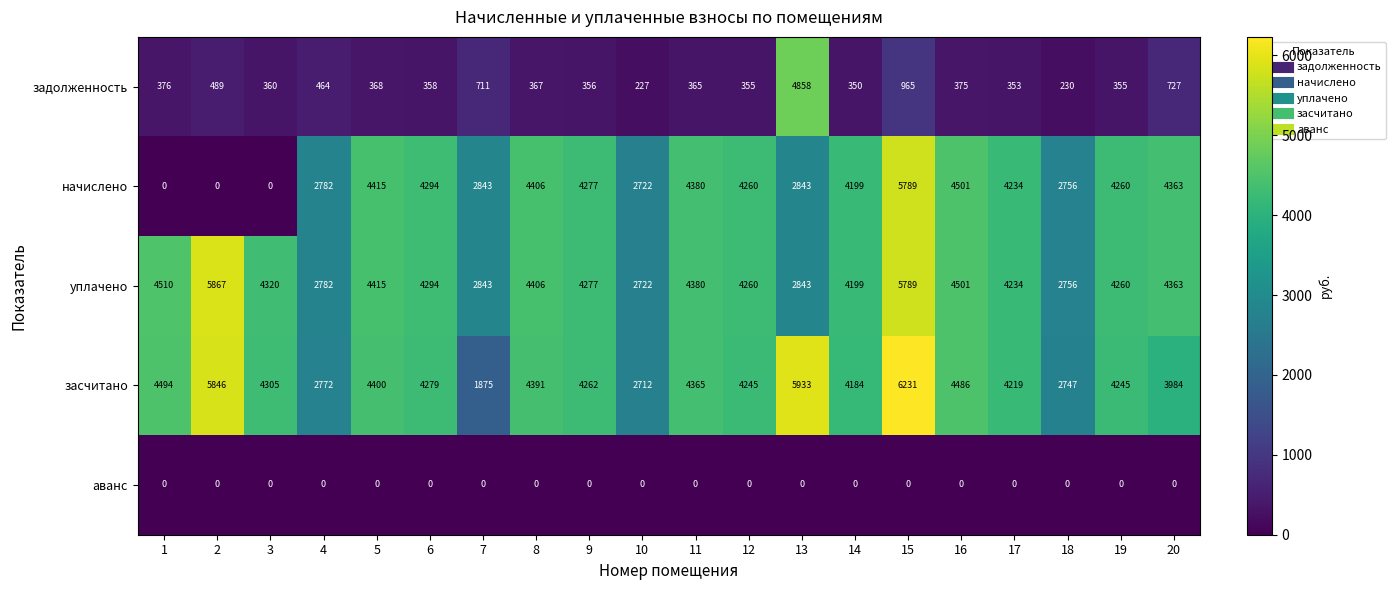

What is the difference between the second highest and minimum values in the засчитано series?

4058